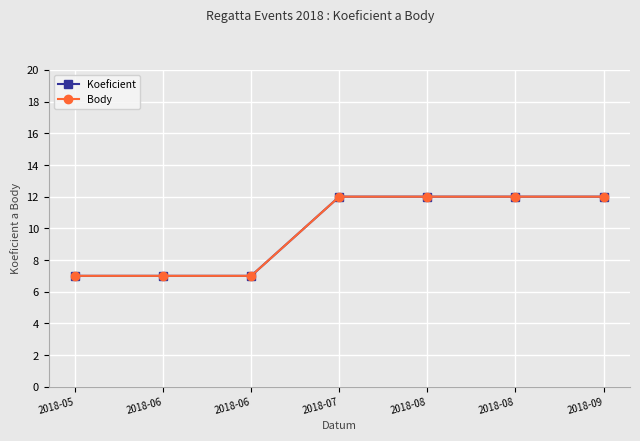

Which series has the largest range (max minus min)?

Koeficient